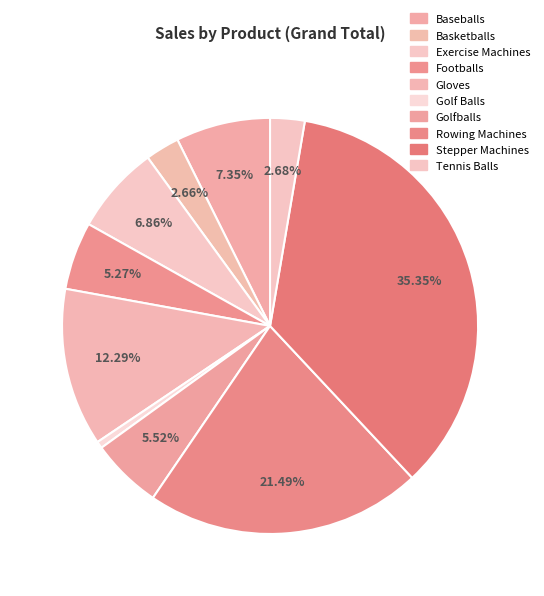

What is the largest slice in the pie chart?

Stepper Machines